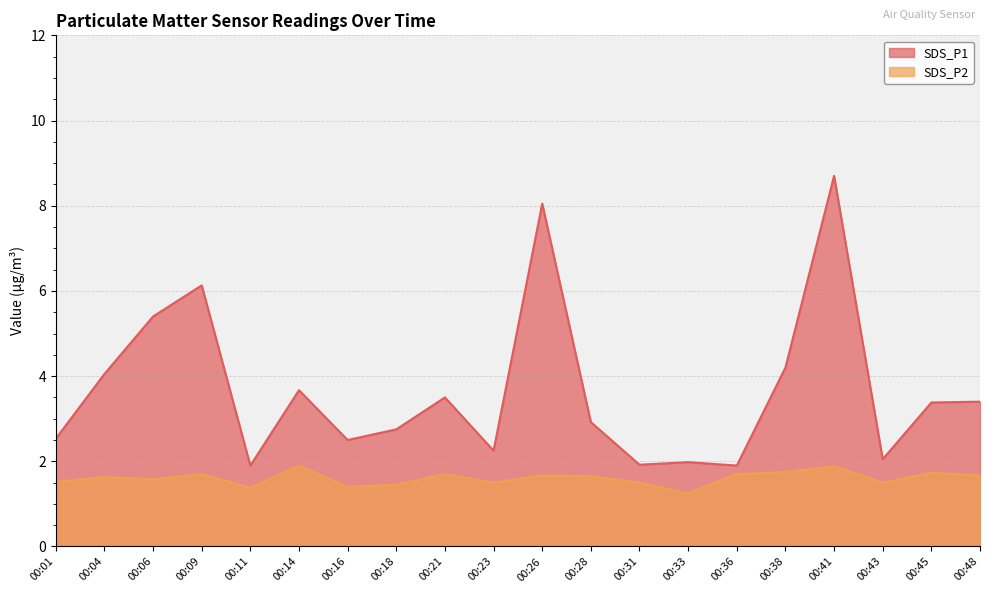

Read the SDS_P1 value at 00:18.

2.8